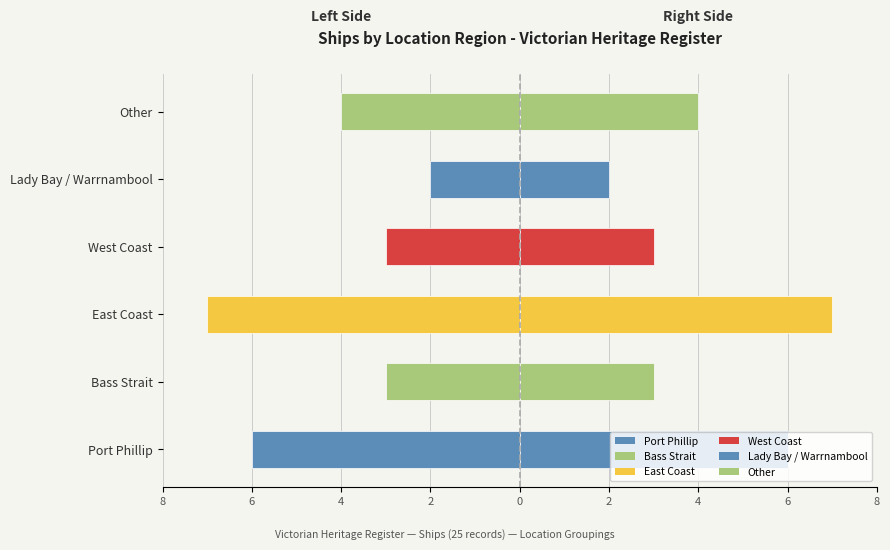

How many bars are there in total?

12